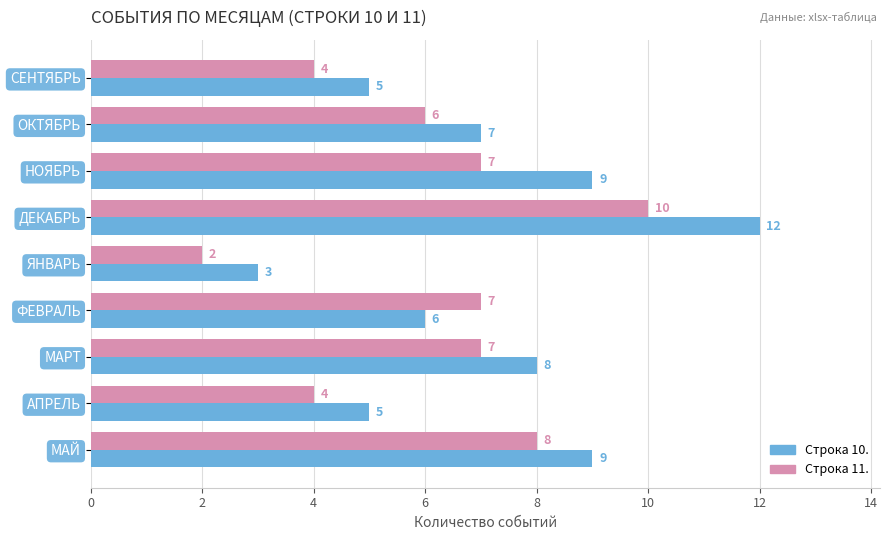

At which category is the sum across all series the highest?

ДЕКАБРЬ